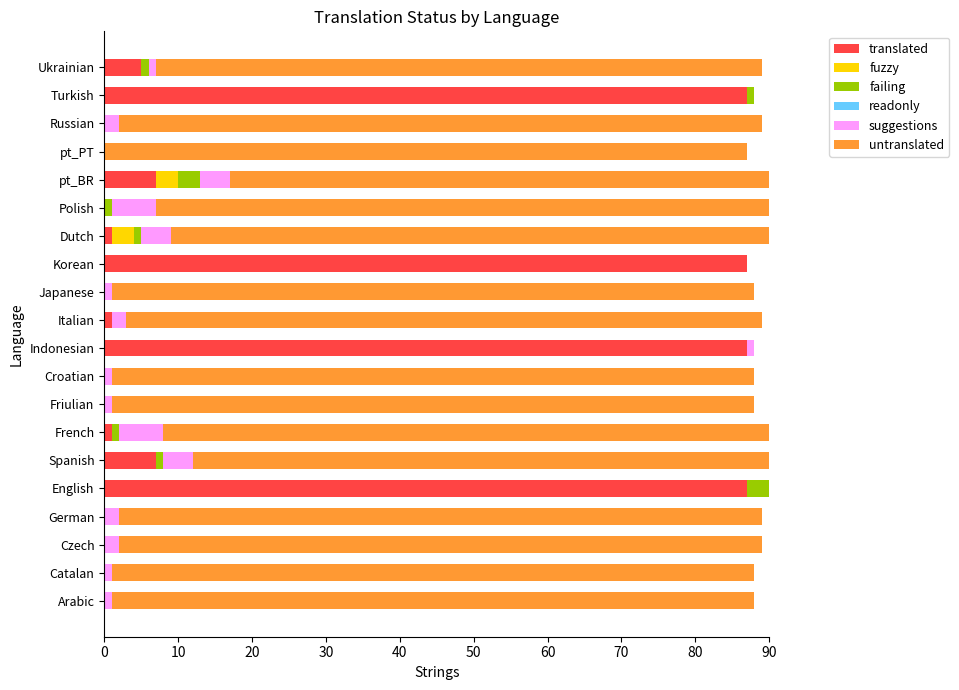

What is the difference between the highest and lowest values at English?

87